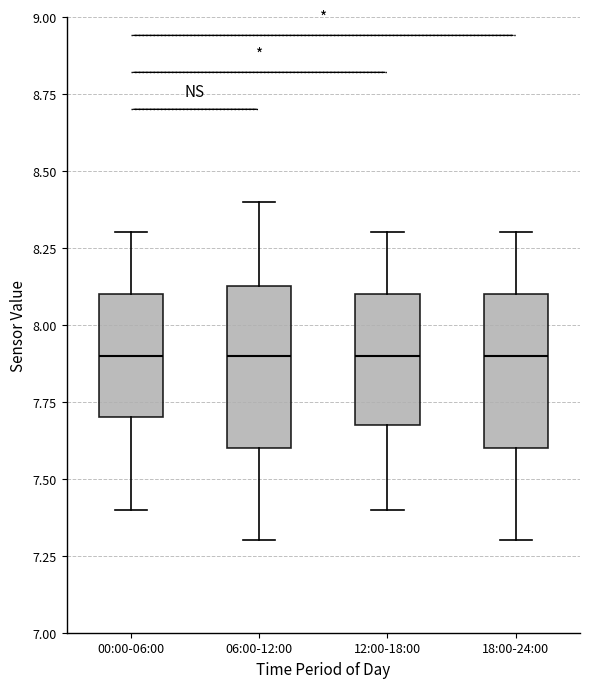

Reading left to right, read every box against the y-axis: the position of its median line, the range the box covers, and the ends of its whiskers. The values are not printed on the chart, so give them approximately, as read against the axis.

00:00-06:00: median 7.90, box 7.70 to 8.10, whiskers 7.40 to 8.30
06:00-12:00: median 7.90, box 7.60 to 8.15, whiskers 7.30 to 8.40
12:00-18:00: median 7.90, box 7.70 to 8.10, whiskers 7.40 to 8.30
18:00-24:00: median 7.90, box 7.60 to 8.10, whiskers 7.30 to 8.30